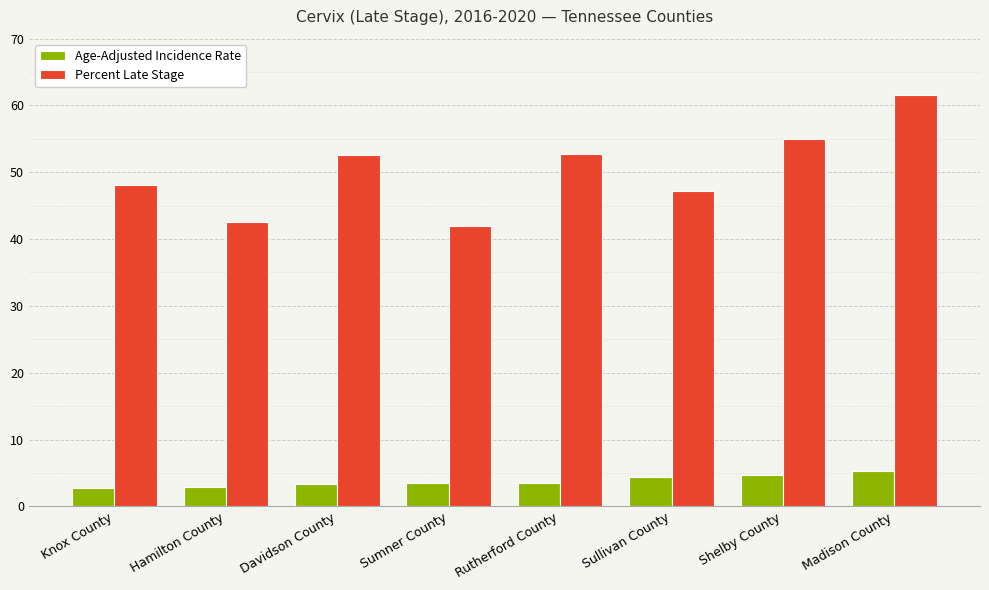

How many bars are there in each group?

2